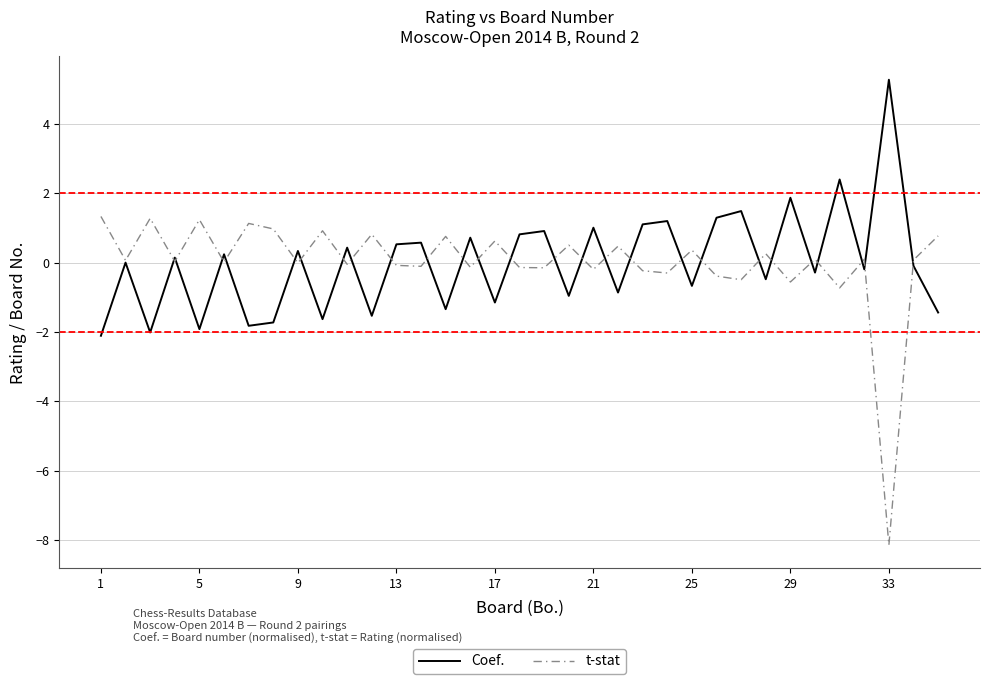

What is the smallest value displayed?

-8.1